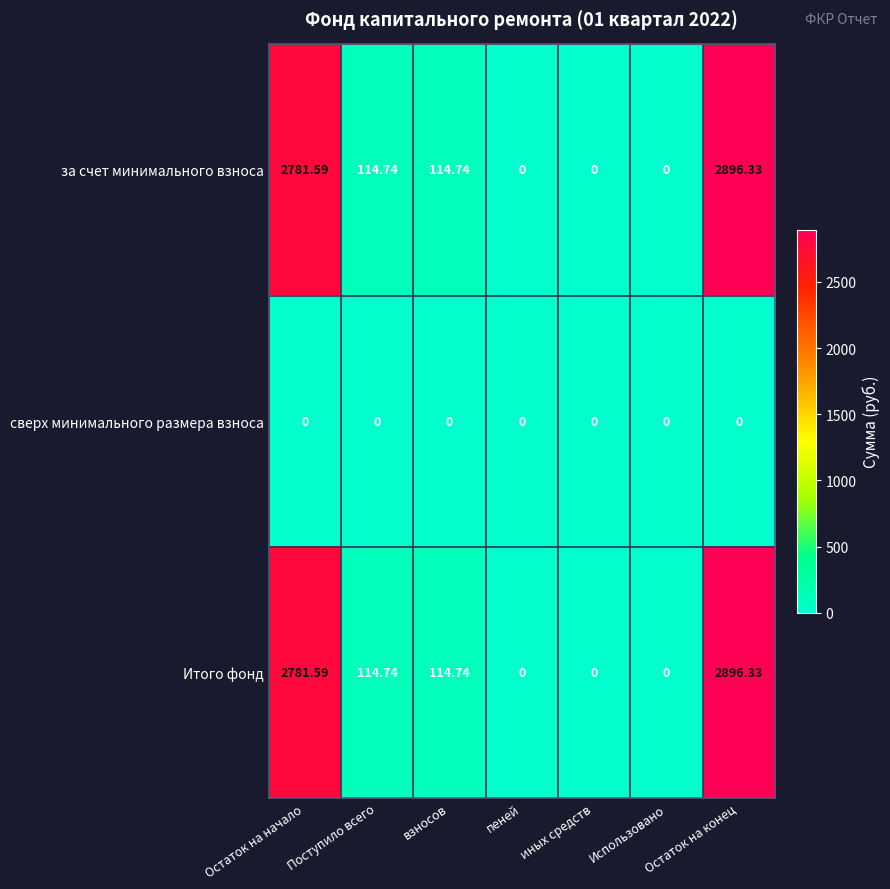

Where does the Итого фонд series first go above 114?

Остаток на начало